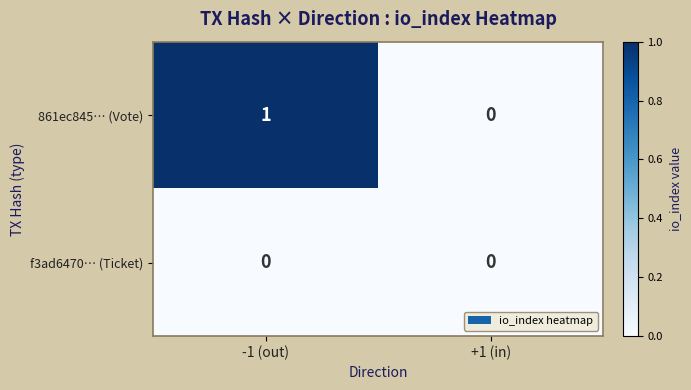

At which category is the sum across all series the highest?

-1 (out)